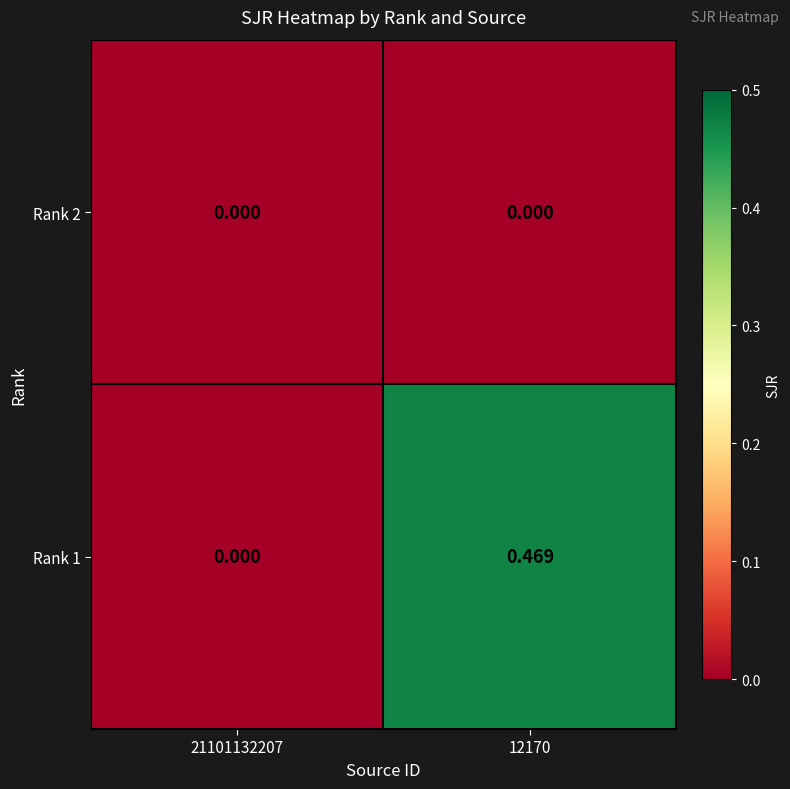

Is the value of Rank 2 at 12170 greater than the value of Rank 1 at 12170?

No